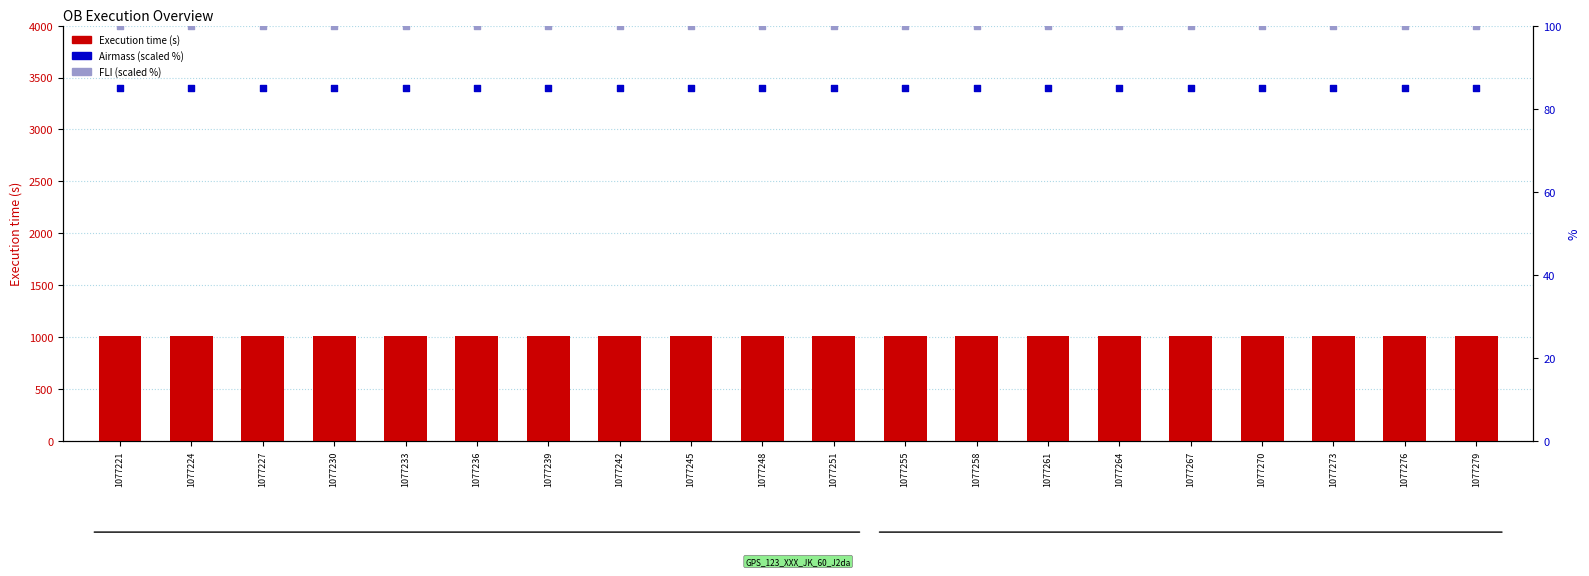

Which series has the largest Y range (max minus min)?

Execution time (s)